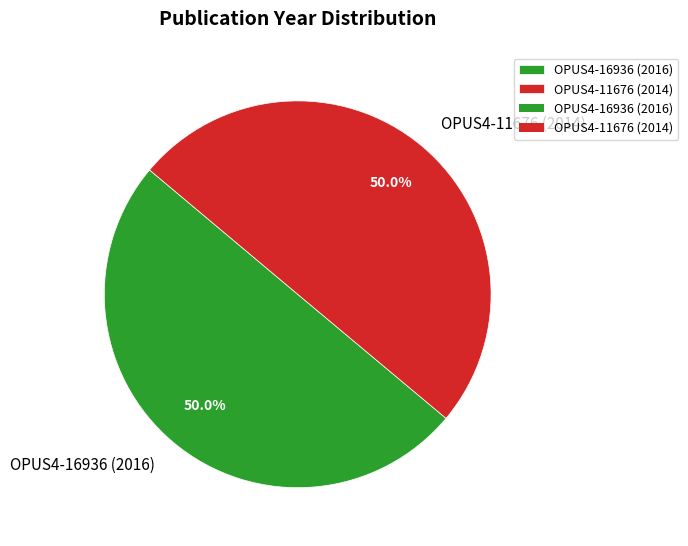

What is the ratio of the value at OPUS4-16936 (2016) to the value at OPUS4-11676 (2014)?

1.0